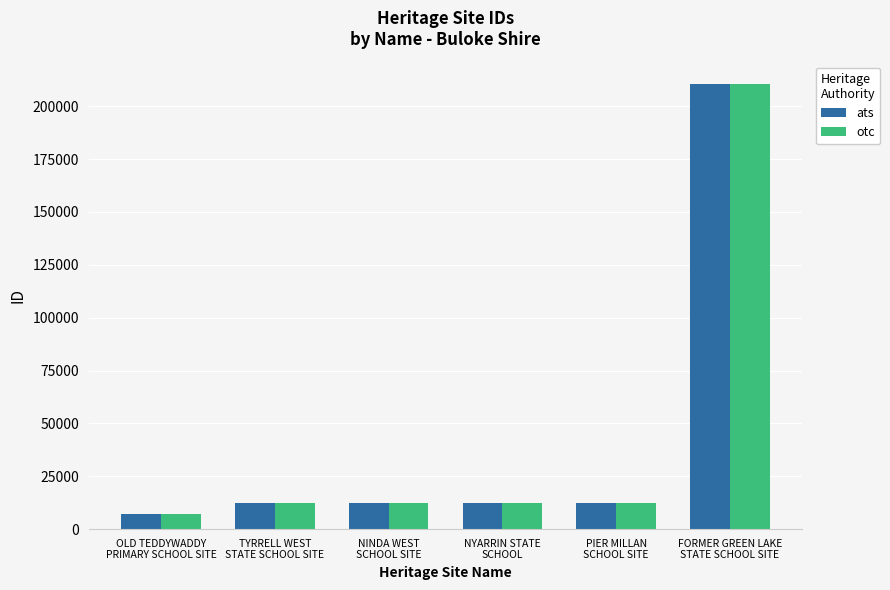

What is the value of the ats bar at the 3rd from the left?

12365